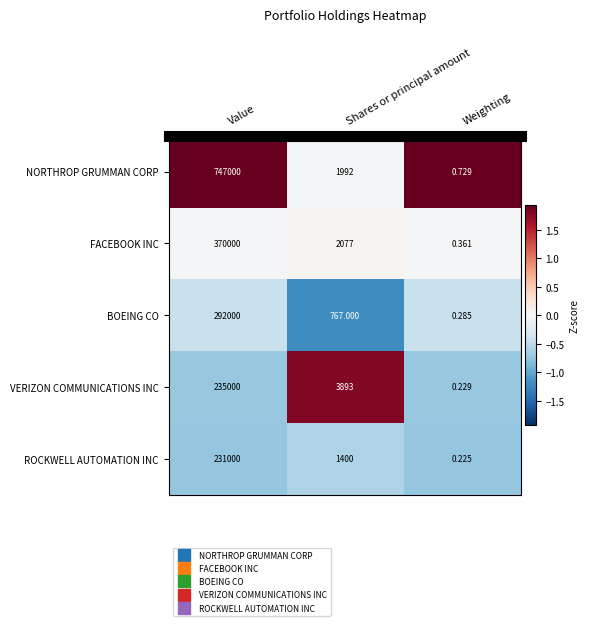

List the series in order of their peak value, lowest first.

ROCKWELL AUTOMATION INC, VERIZON COMMUNICATIONS INC, BOEING CO, FACEBOOK INC, NORTHROP GRUMMAN CORP